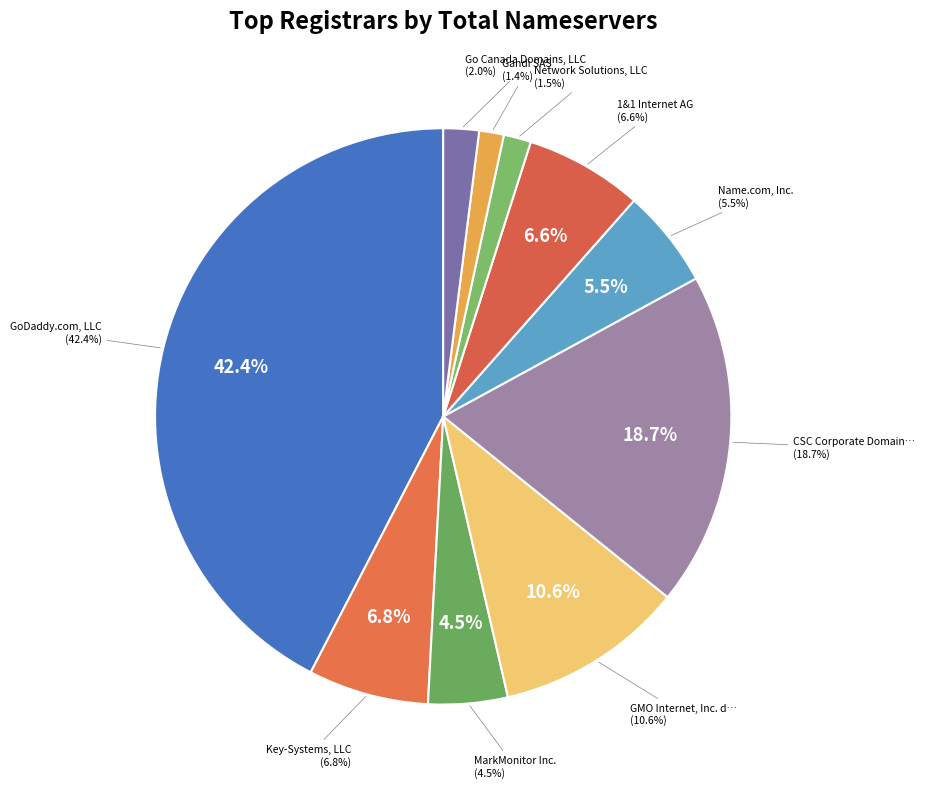

Count the number of slices in the pie.

10